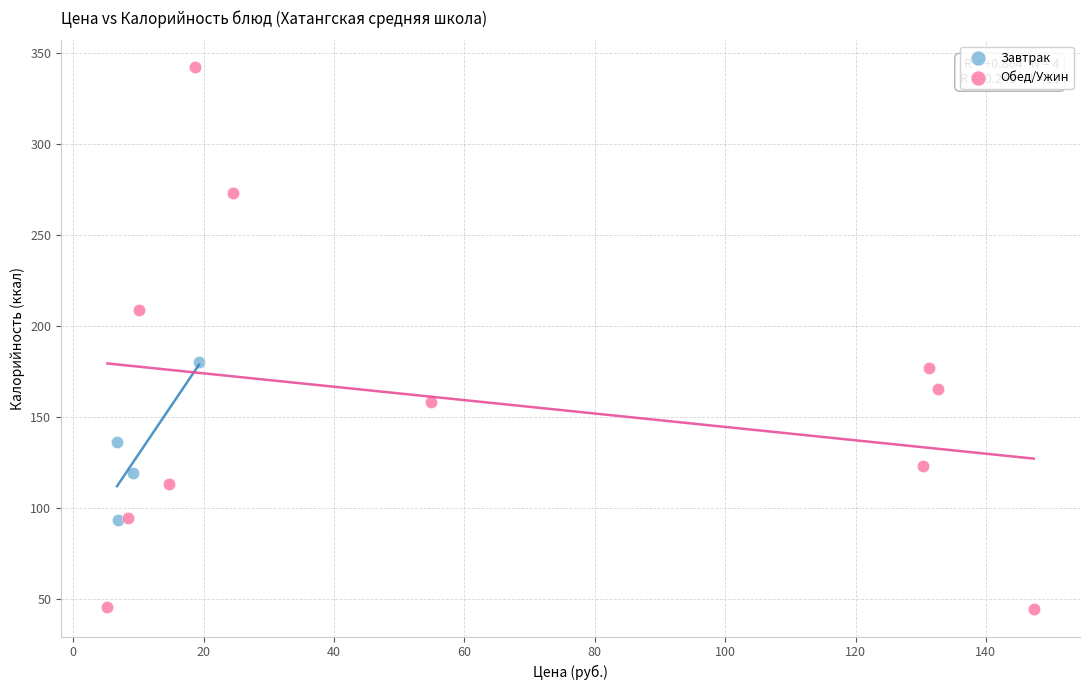

Which series contains the lowest Y value?

Обед/Ужин